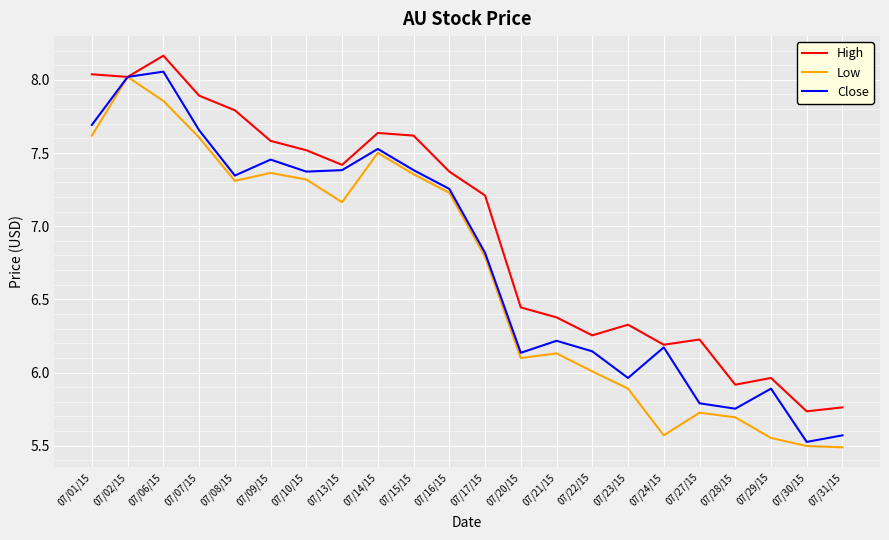

Rank the series by their average value, from lowest to highest.

Low, Close, High